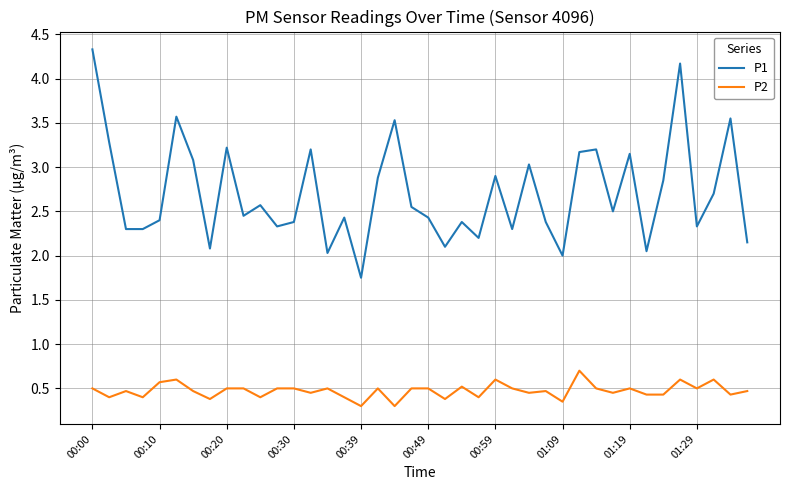

What is the greatest value displayed?

4.3